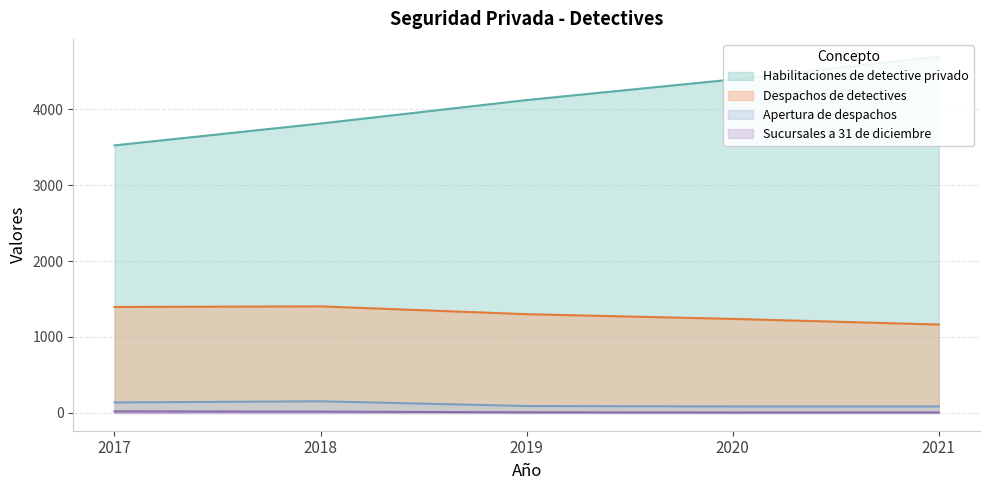

How many lines are shown in the chart?

4